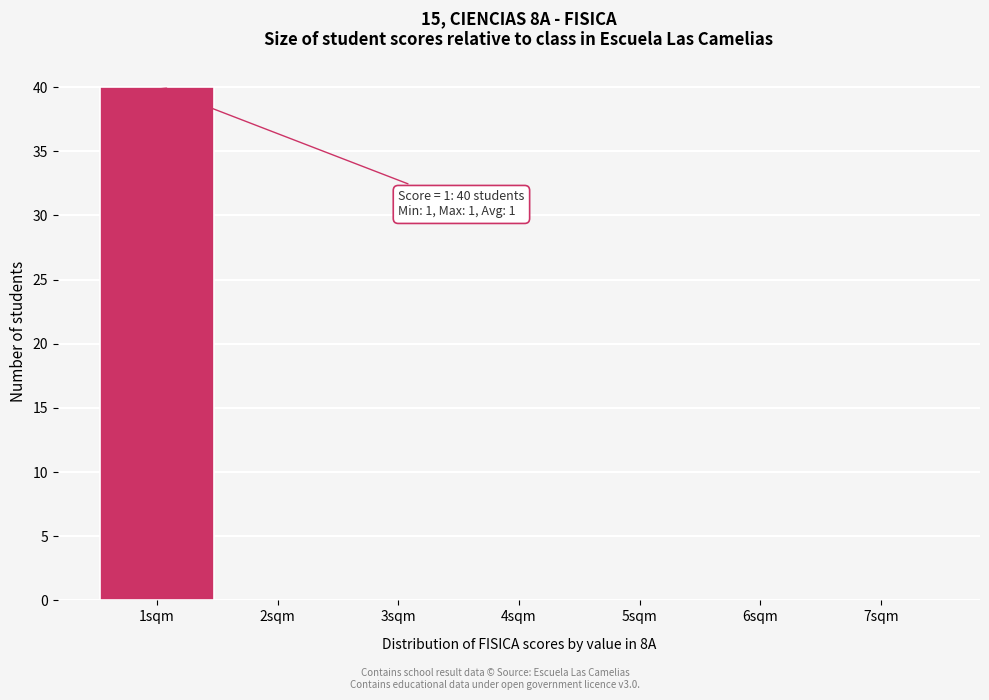

Reading left to right, extract all data points from this chart.

1sqm=40	2sqm=0	3sqm=0	4sqm=0	5sqm=0	6sqm=0	7sqm=0